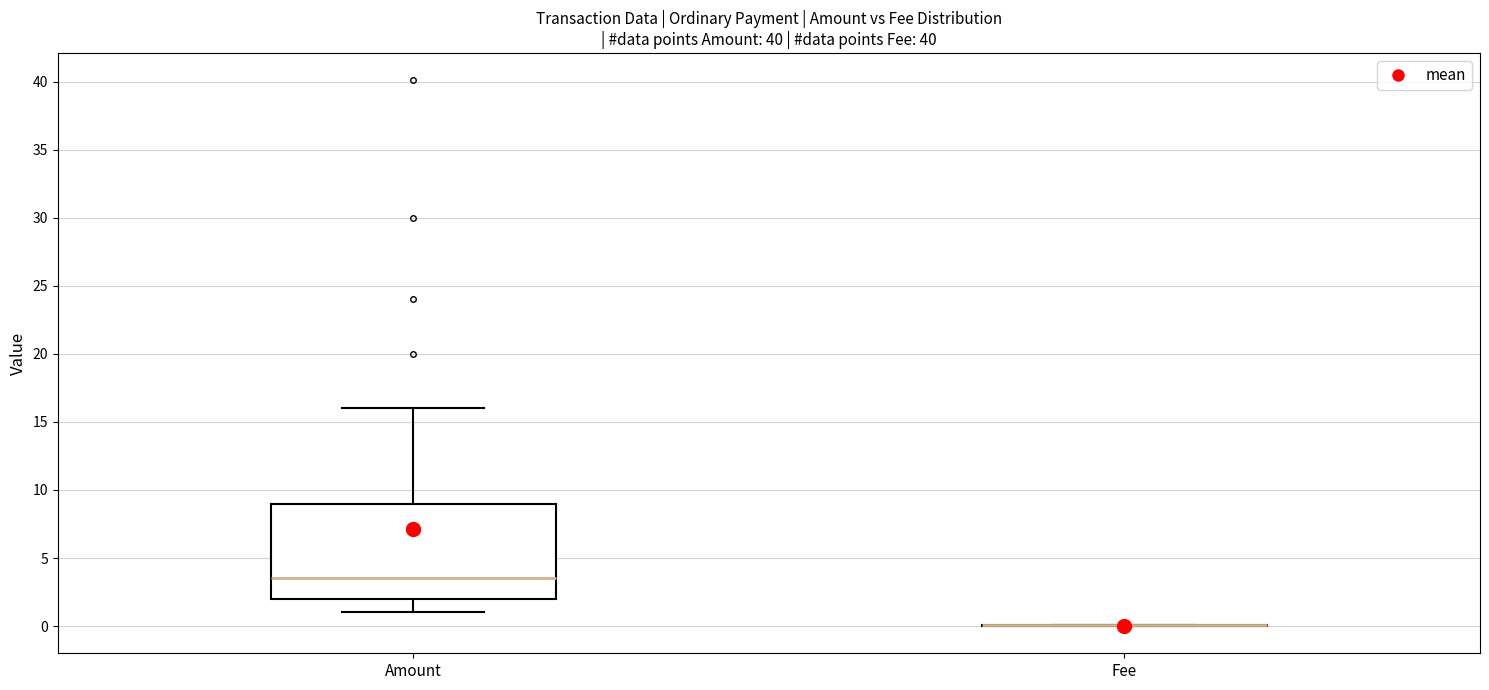

Reading left to right, transcribe this box plot: for each box, give where its median line is, the range the box spans, and where its two whiskers end, as read against the y-axis. The values are not printed on the chart, so give them approximately, as read against the axis.

Amount: median 3.5, box 2.0 to 9.0, whiskers 1.0 to 16.0
Fee: box collapsed to a line at 0.0, whiskers 0.0 to 0.0